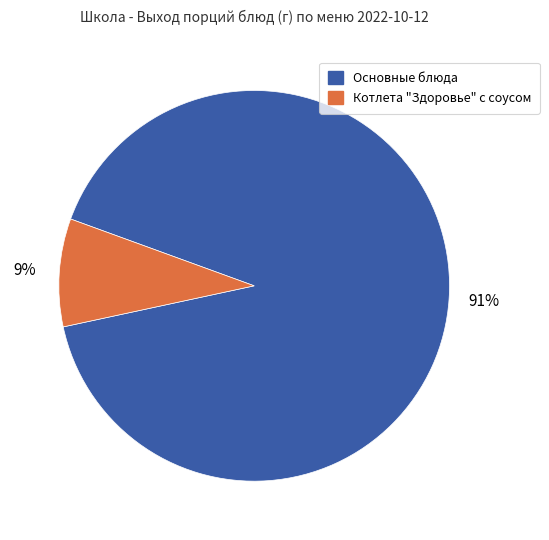

Is it true that Основные блюда is 78% of the pie?

False